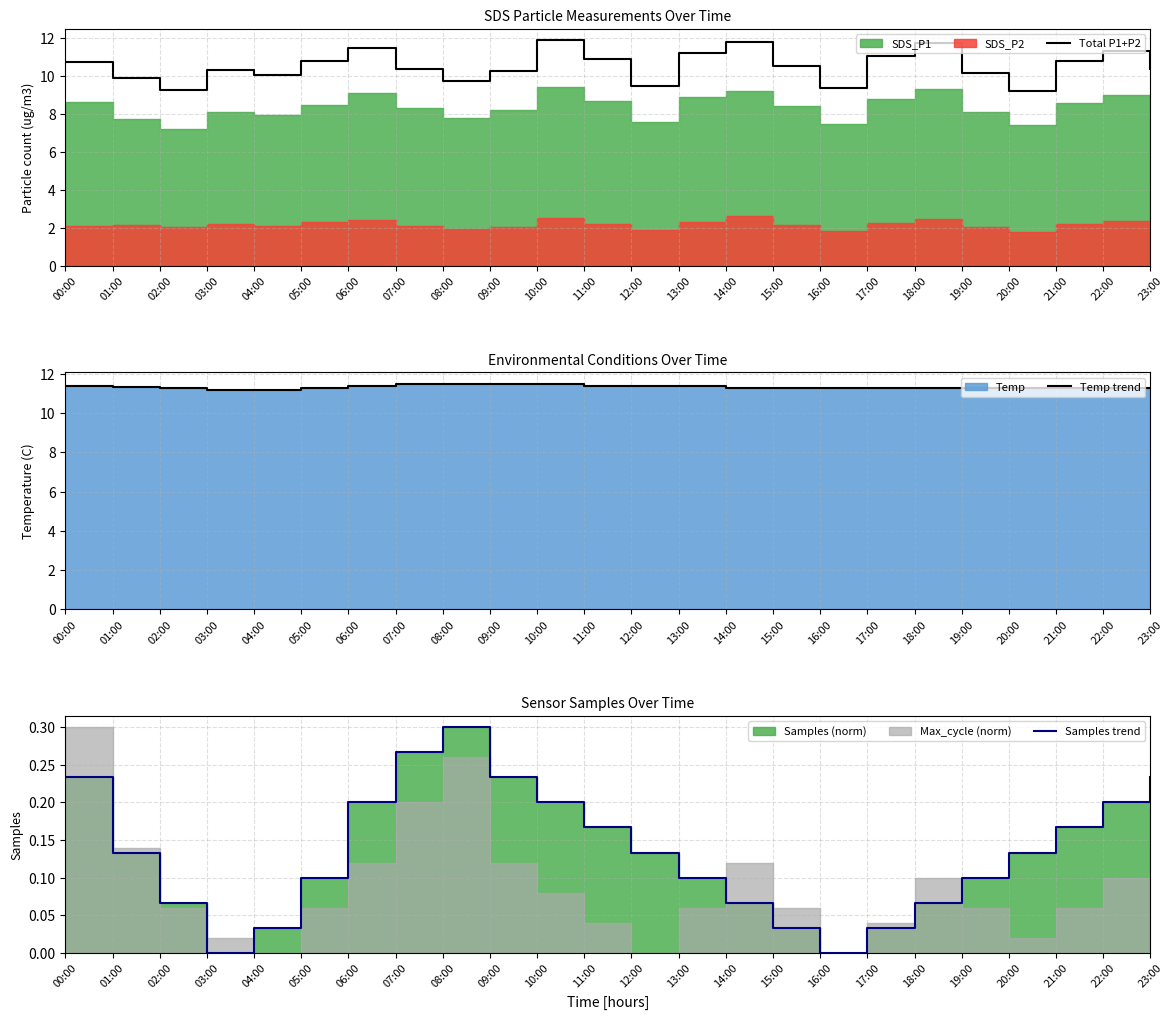

Which series ends up on top after the final intersection of Total P1+P2 and Temp trend?

Temp trend